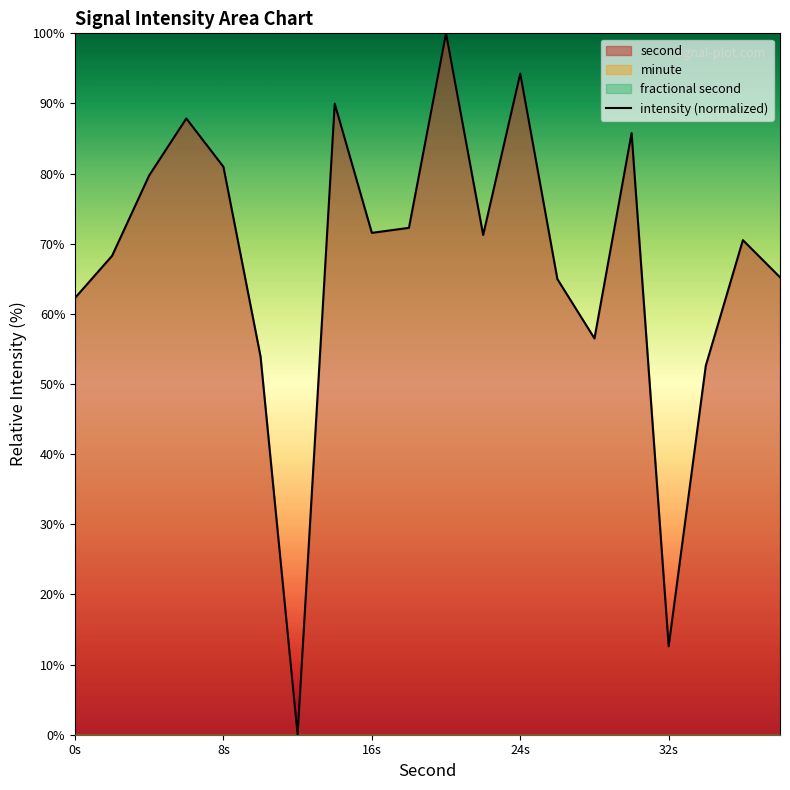

Is it true that intensity (normalized) equals 22.6 at 32s?

False